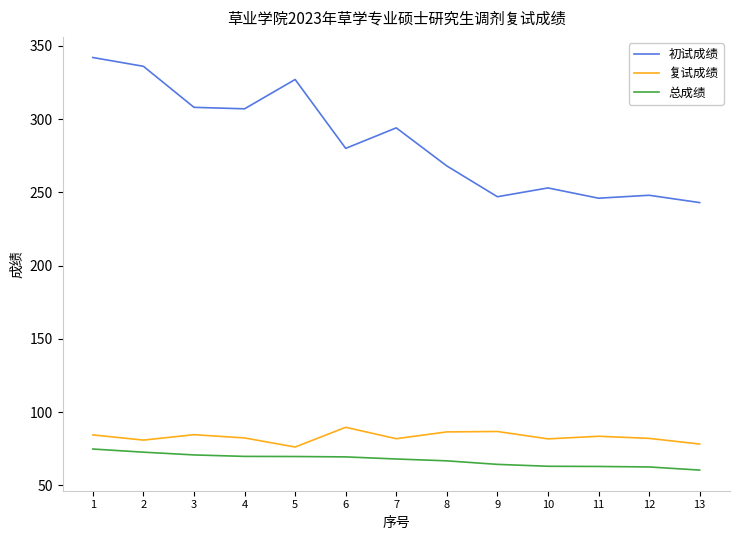

What is the highest value of the 总成绩 series?

74.8